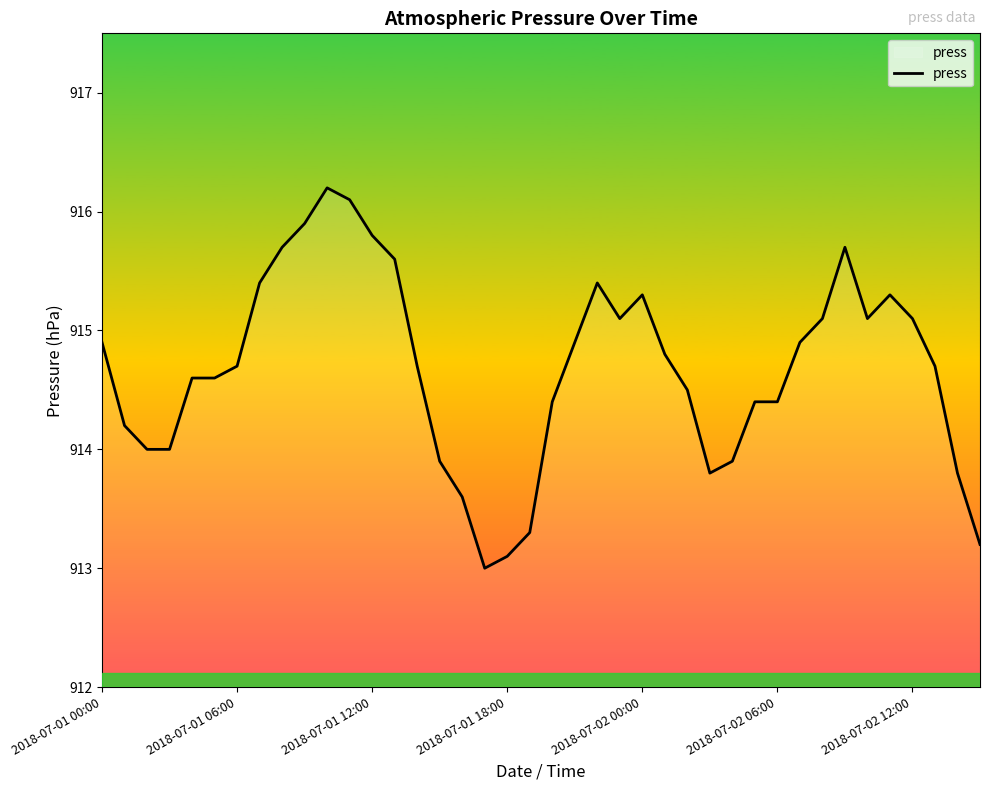

Reading left to right, what are all the values shown in this chart?

914.9	914.2	914.0	914.0	914.6	914.6	914.7	915.4	915.7	915.9	916.2	916.1	915.8	915.6	914.7	913.9	913.6	913.0	913.1	913.3	914.4	914.9	915.4	915.1	915.3	914.8	914.5	913.8	913.9	914.4	914.4	914.9	915.1	915.7	915.1	915.3	915.1	914.7	913.8	913.2